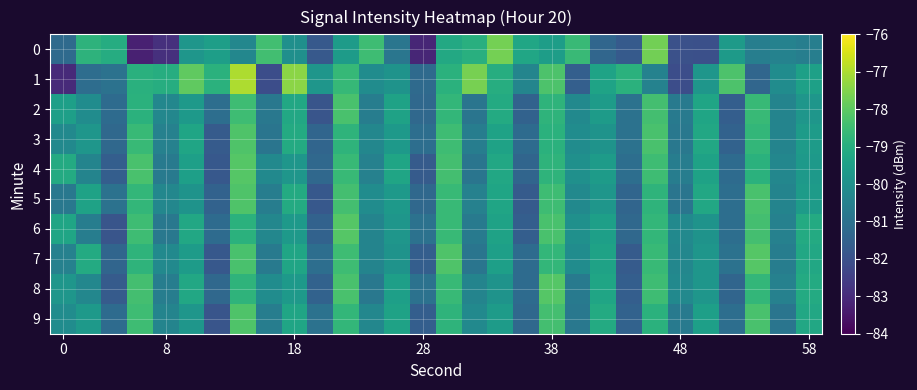

List the series in order of their peak value, highest first.

1, 0, 4, 6, 7, 8, 3, 5, 9, 2